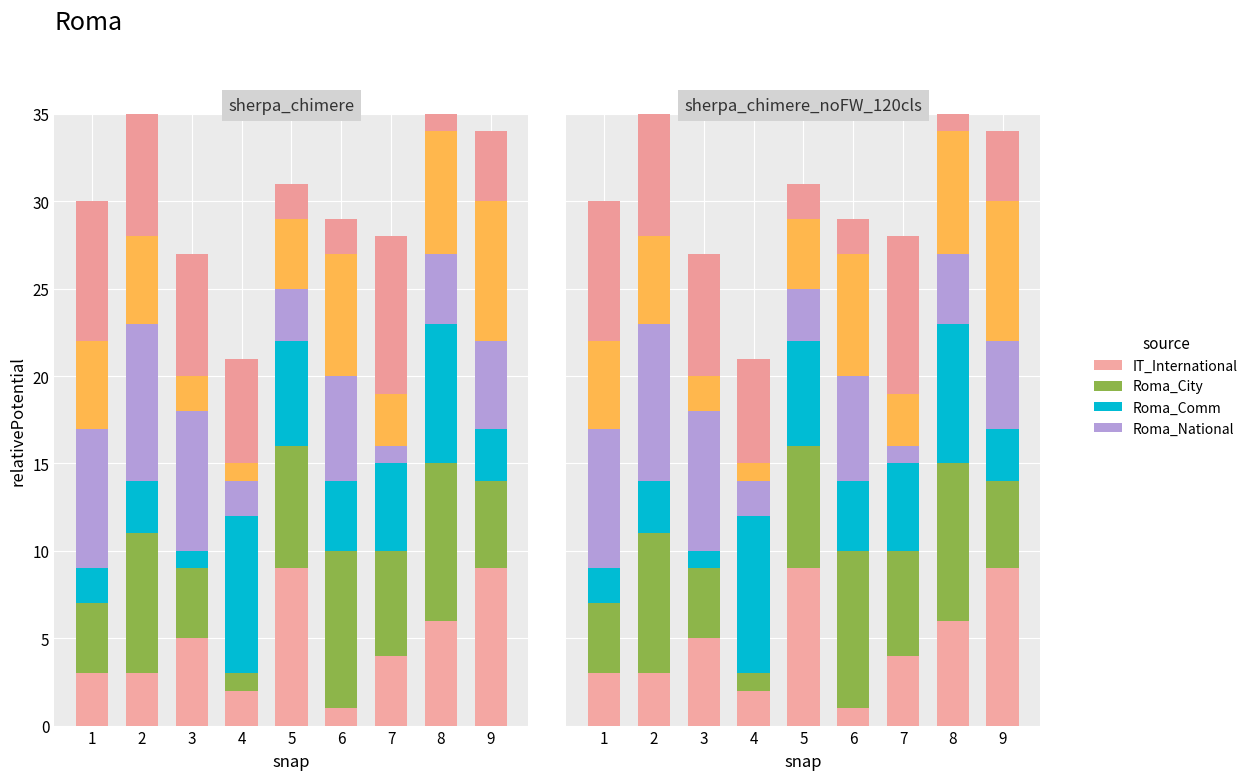

At how many categories does at least one series exceed 2?

9